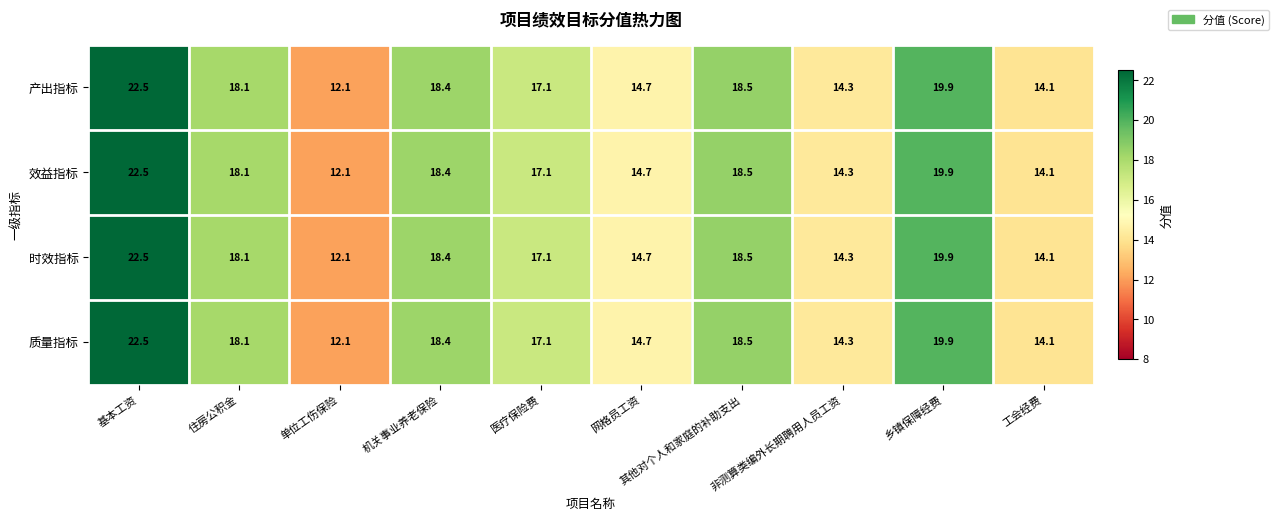

Which category has the lowest value in the 效益指标 series?

单位工伤保险